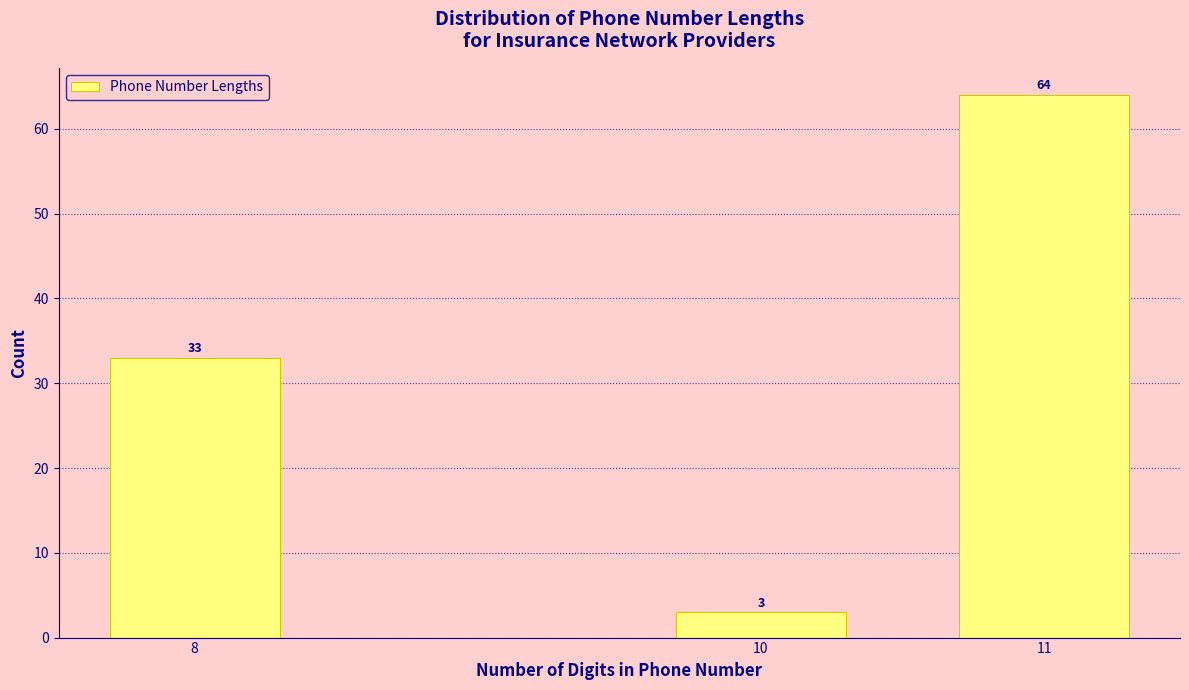

Reading left to right, list all the values displayed in this chart.

8=33	10=3	11=64